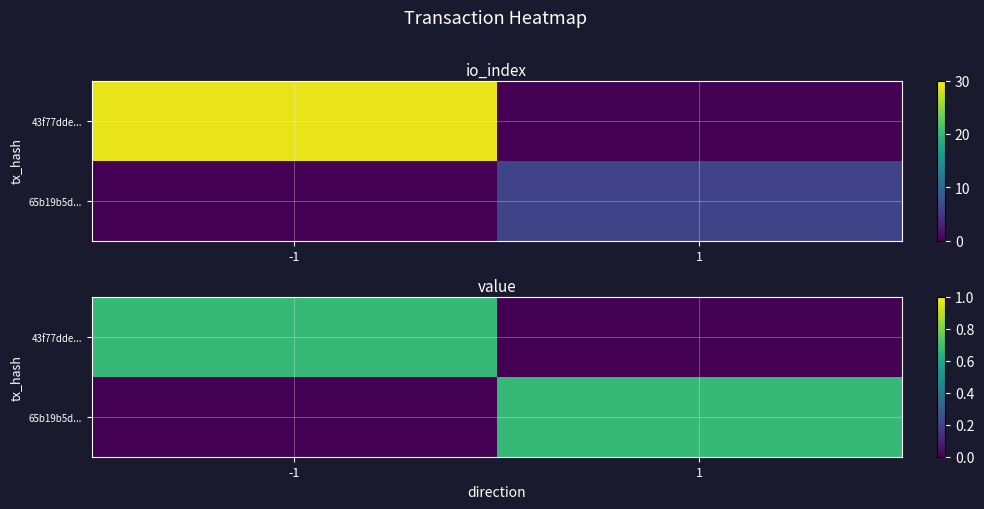

Which has a higher value, -1 or 1?

-1